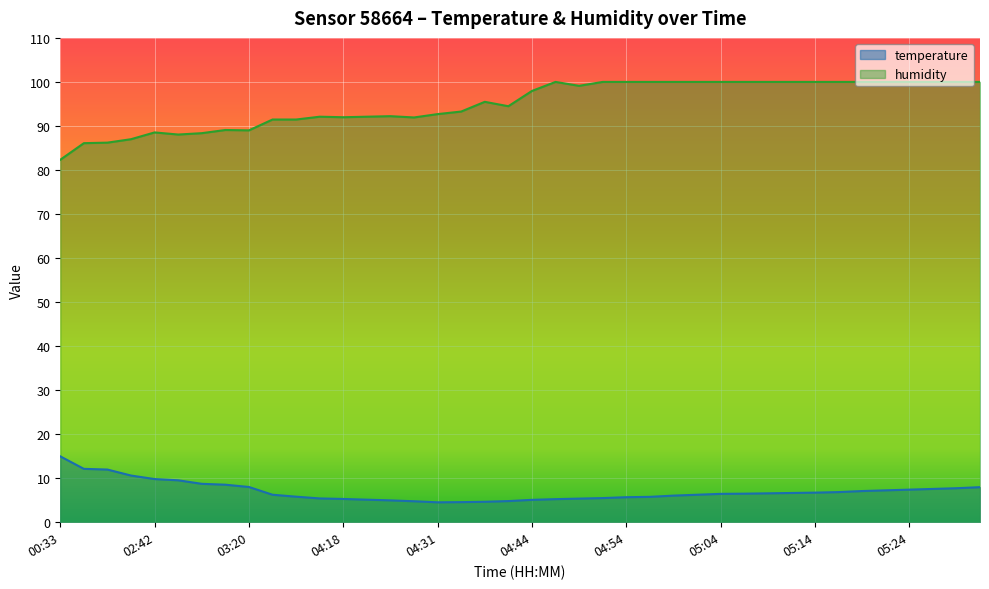

Reading left to right, extract all data points from this chart.

temperature: 00:33=15.0	01:37=12.1	01:40=12.0	02:10=10.6	02:42=9.8	02:47=9.5	03:09=8.7	03:11=8.5	03:20=8.0	04:00=6.2	04:06=5.8	04:15=5.4	04:18=5.3	04:20=5.1	04:23=5.0	04:25=4.8	04:31=4.5	04:33=4.6	04:36=4.6	04:39=4.8	04:44=5.1	04:47=5.2	04:49=5.4	04:52=5.5	04:54=5.7	04:57=5.8	04:59=6.0	05:01=6.2	05:04=6.4	05:06=6.5	05:09=6.6	05:11=6.6	05:14=6.7	05:16=6.8	05:19=7.1	05:21=7.2	05:24=7.4	05:26=7.6	05:28=7.7	05:31=8.0
humidity: 00:33=82.3	01:37=86.1	01:40=86.2	02:10=87.0	02:42=88.5	02:47=88.0	03:09=88.4	03:11=89.1	03:20=89.0	04:00=91.5	04:06=91.5	04:15=92.1	04:18=92.0	04:20=92.1	04:23=92.2	04:25=91.9	04:31=92.7	04:33=93.3	04:36=95.5	04:39=94.5	04:44=98.0	04:47=100.0	04:49=99.1	04:52=100.0	04:54=100.0	04:57=100.0	04:59=100.0	05:01=100.0	05:04=100.0	05:06=100.0	05:09=100.0	05:11=100.0	05:14=100.0	05:16=100.0	05:19=100.0	05:21=100.0	05:24=100.0	05:26=100.0	05:28=100.0	05:31=100.0